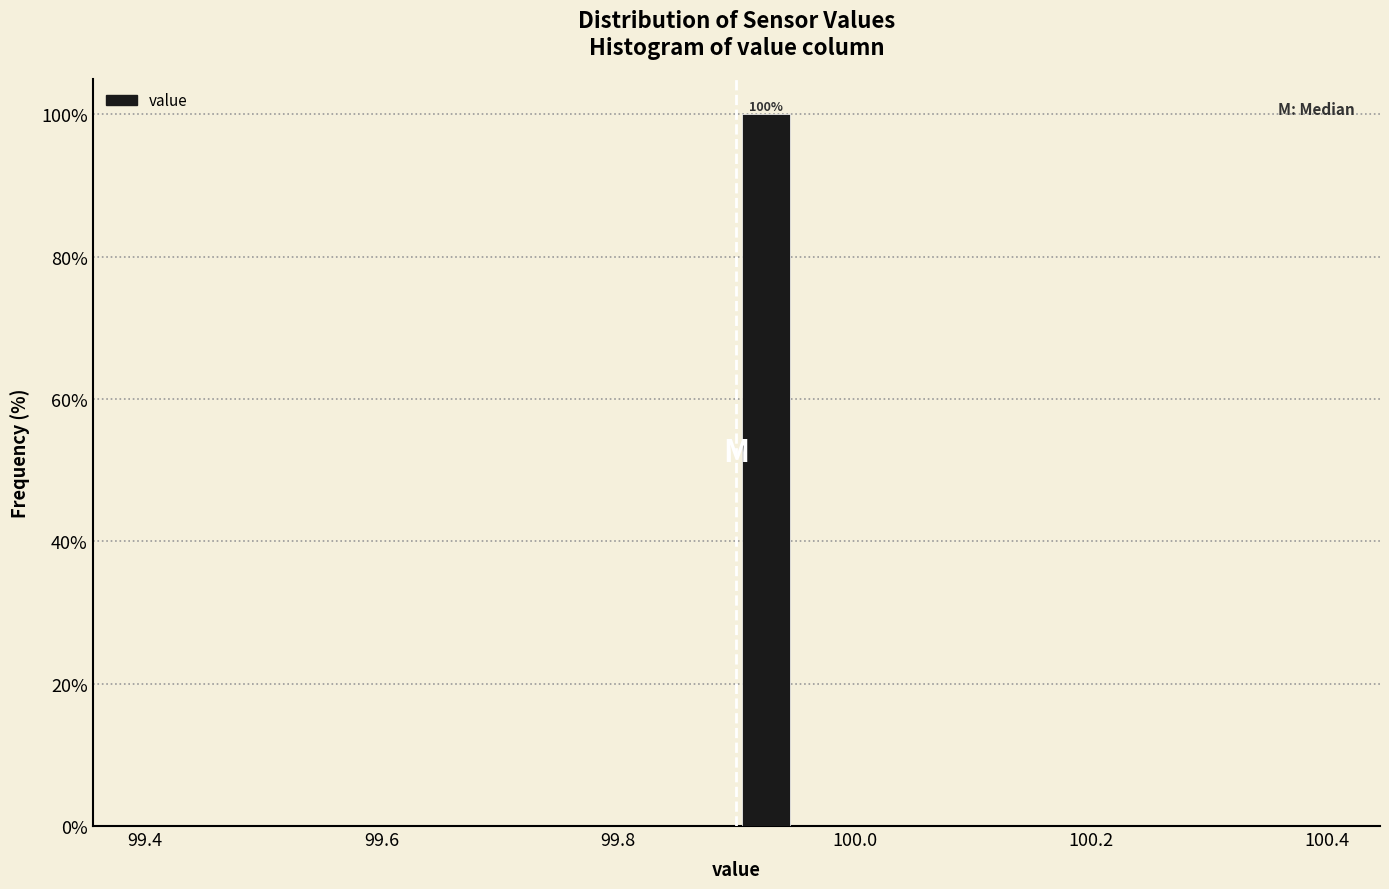

Read against the x-axis, roughly where is the centre of the tallest bar?

99.92